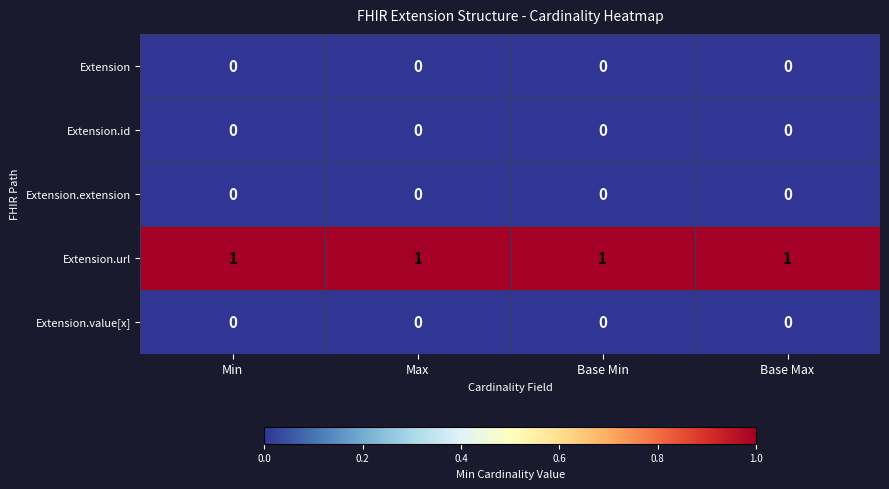

The Extension.url series shows 1 at Base Max. True or false?

True